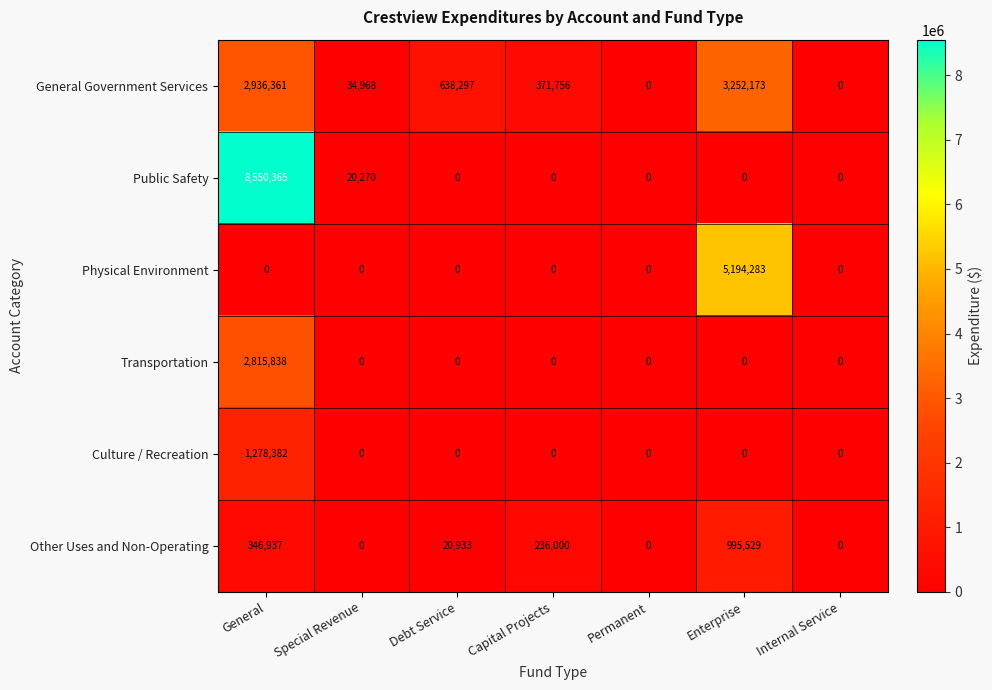

Which series has the largest total across all categories?

Public Safety